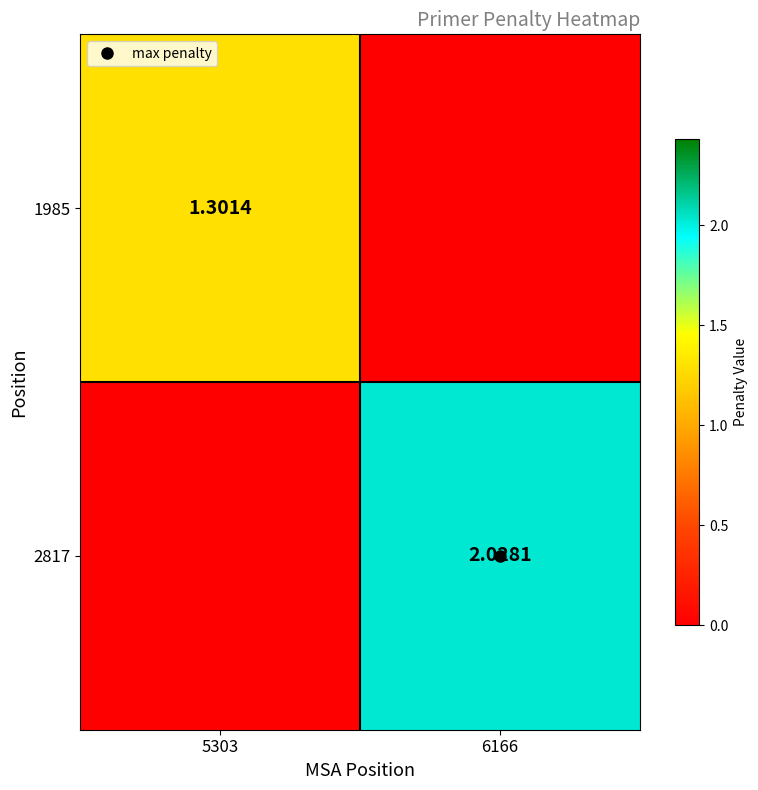

What is the sum of all 1985 values?

1.3